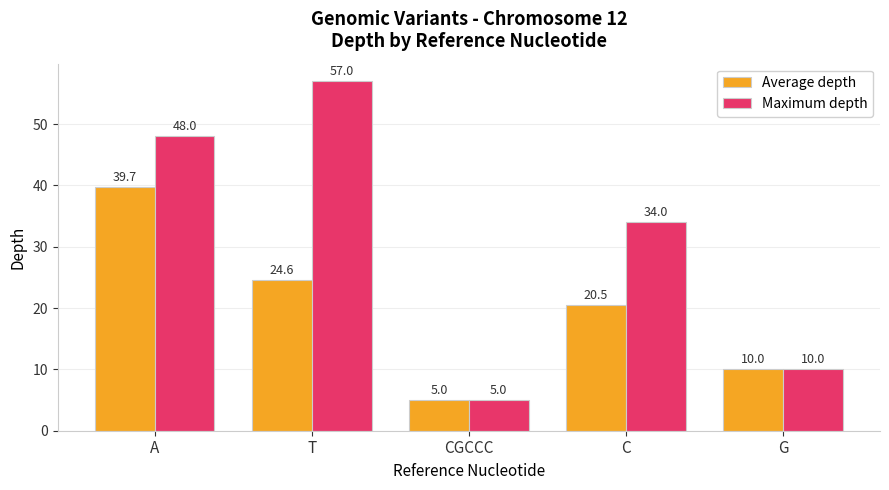

The value of Average depth at T is 13.5. True or false?

False